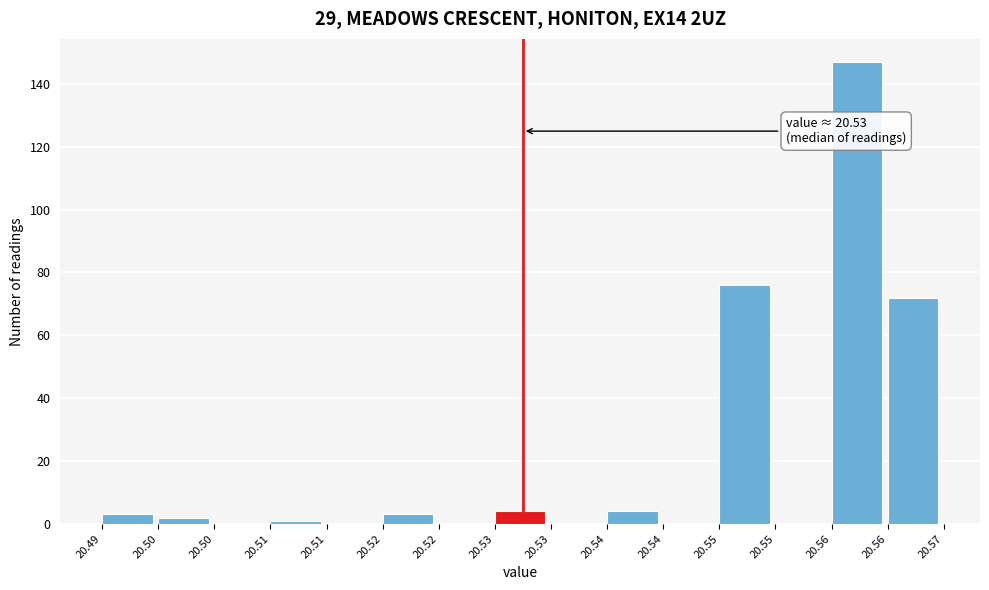

Are the bars horizontal?

No